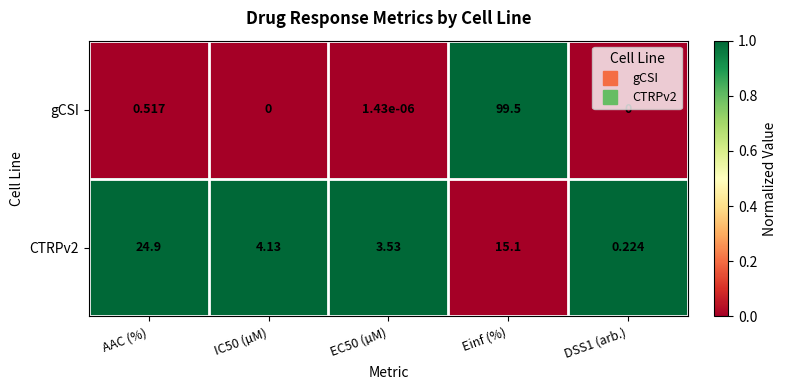

At which category is the sum across all series the highest?

Einf (%)